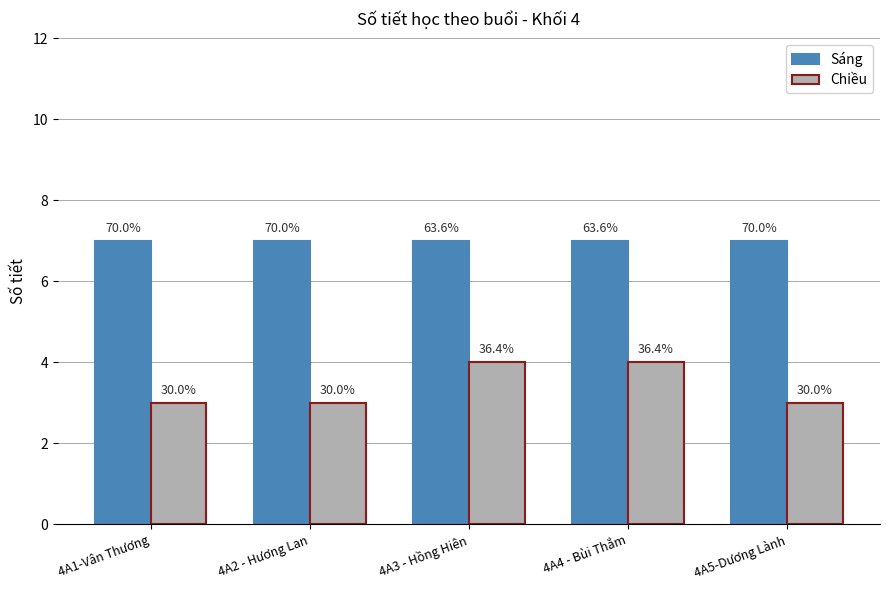

What are all the series names shown in the legend?

Sáng, Chiều